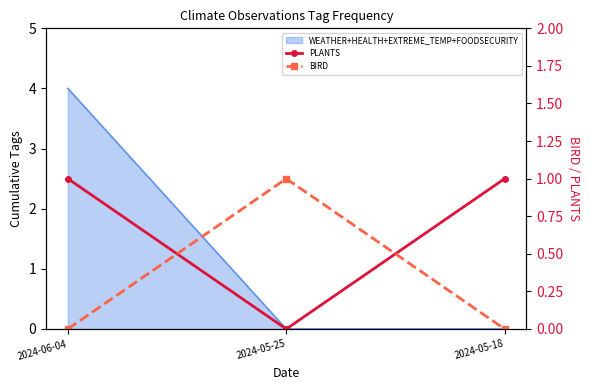

At which label is BIRD closest to 0?

2024-06-04